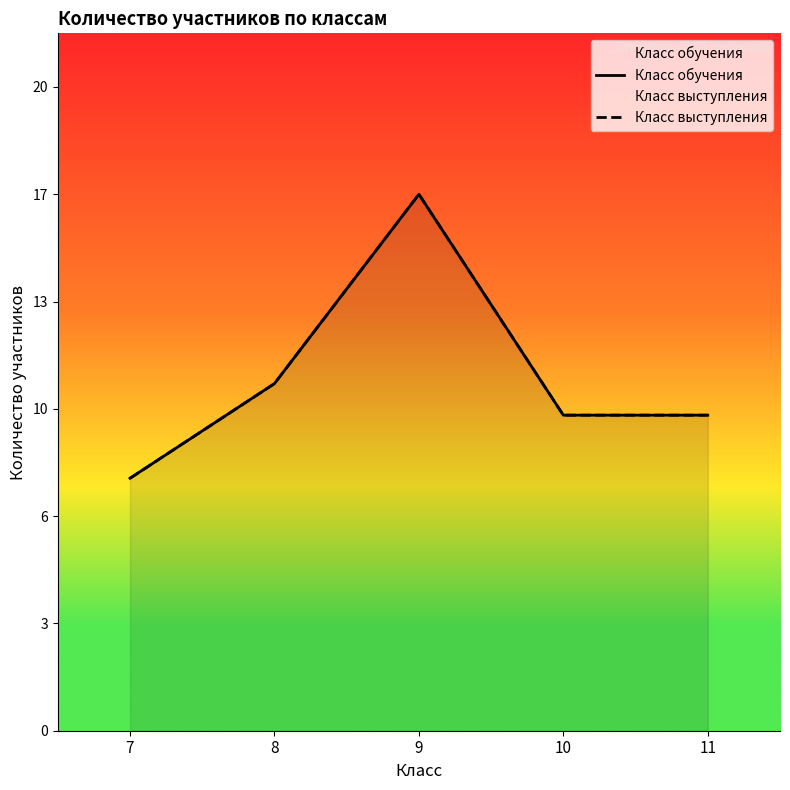

What is the value of the Класс обучения point at the 1st from the left?

8